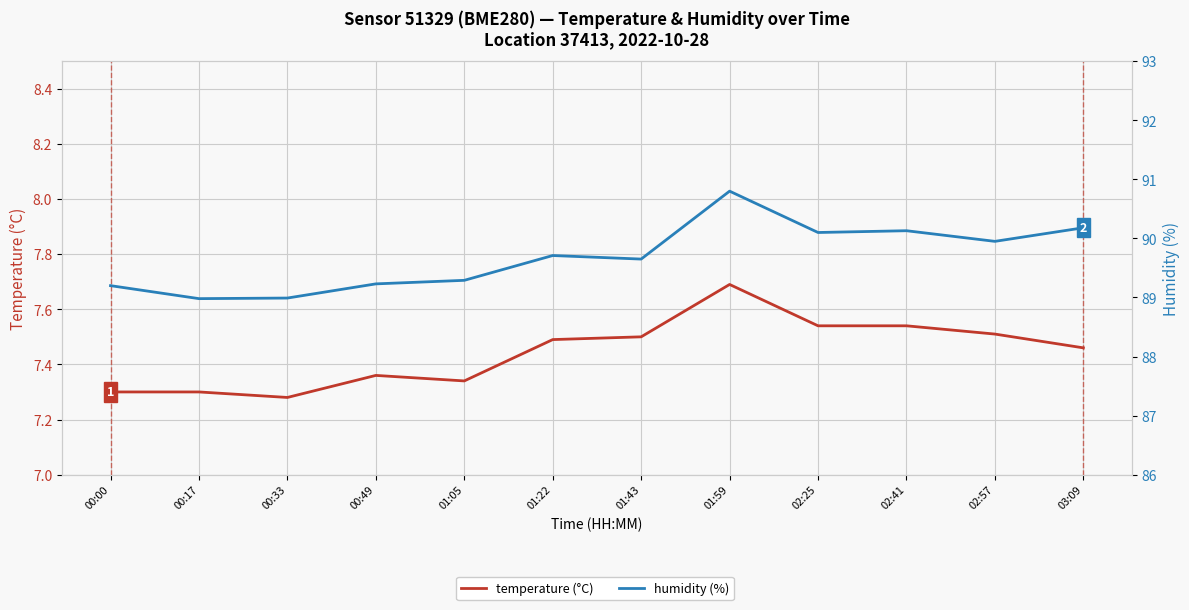

What is the difference between the maximum and minimum values in the humidity (%) series?

1.8